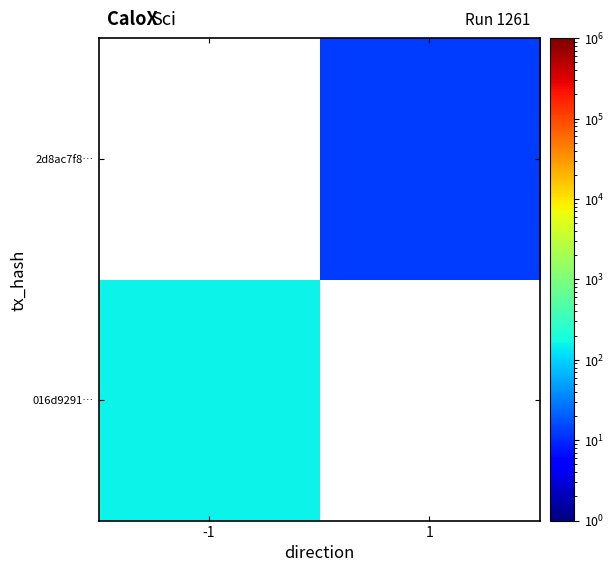

List the labels in order of 2d8ac7f8… value, largest first.

-1, 1